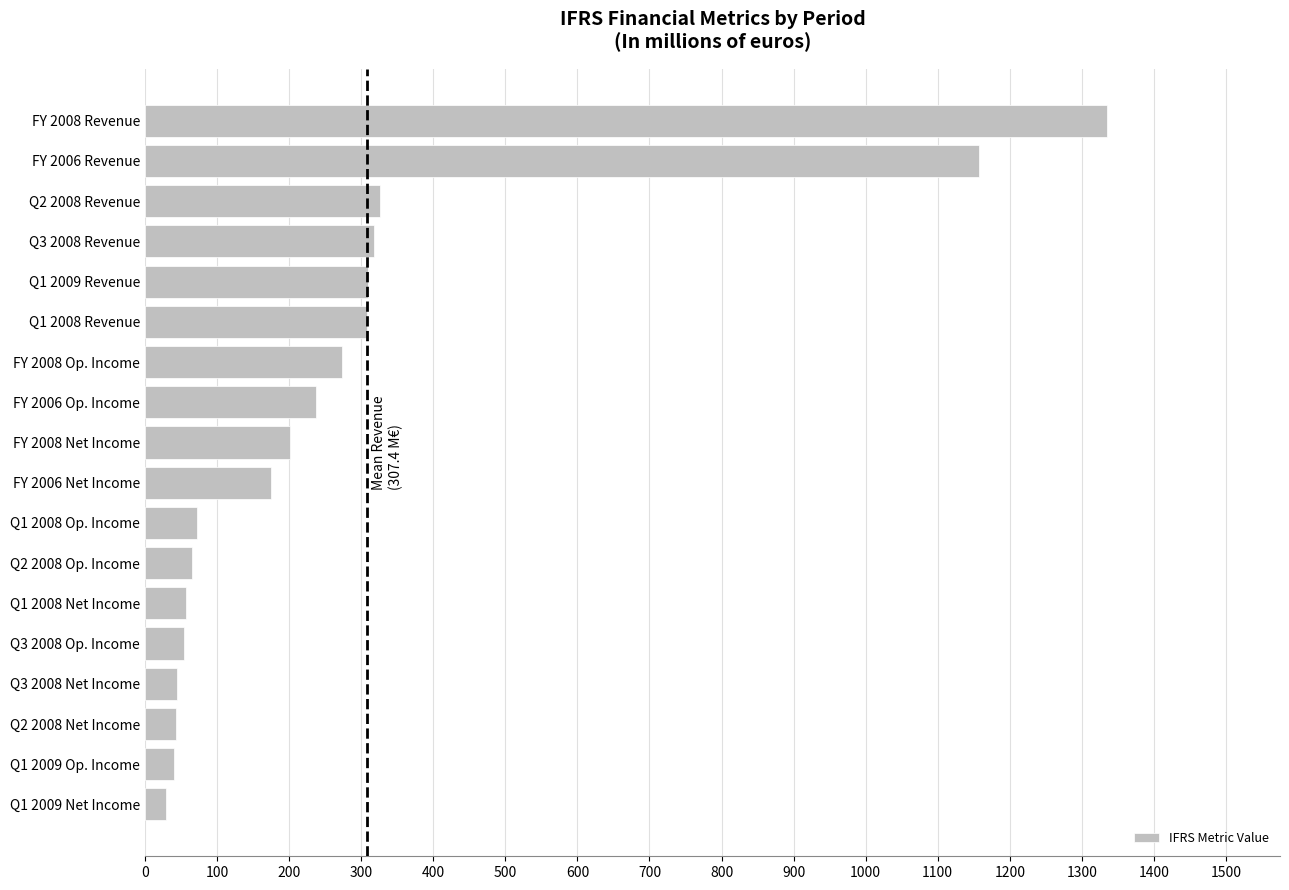

What is the smallest value displayed?

28.8